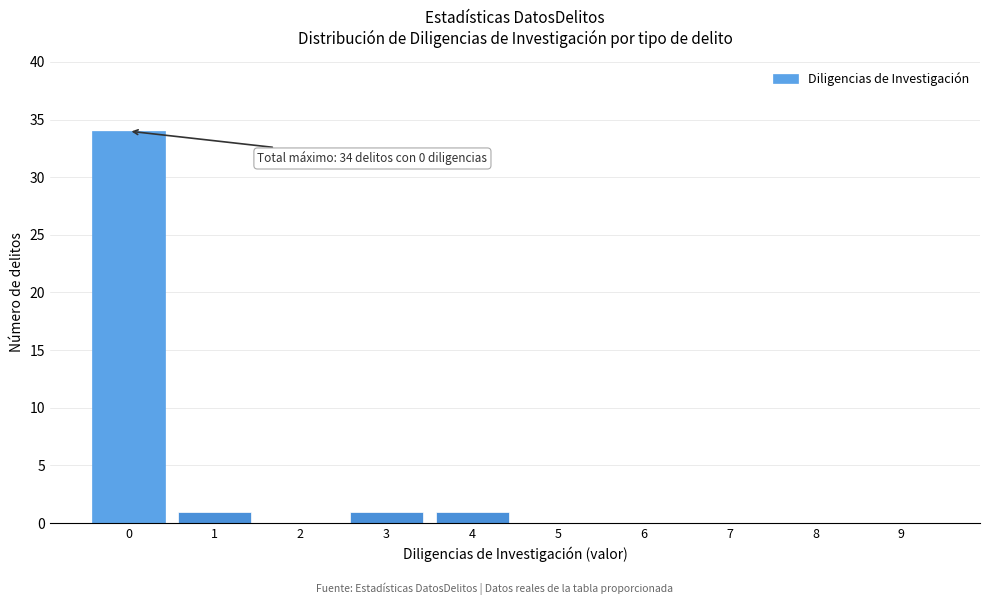

Reading right to left, extract all data points from this chart.

9=0	8=0	7=0	6=0	5=0	4=1	3=1	2=0	1=1	0=34